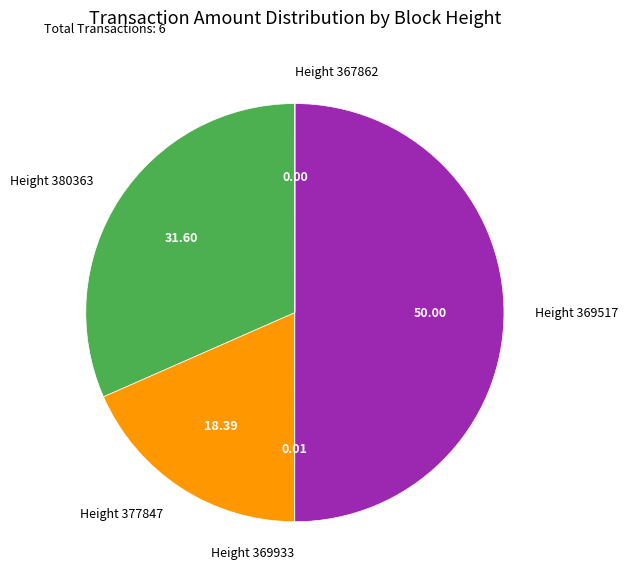

Combined, do Height 380363 and Height 369517 account for over 50%?

Yes